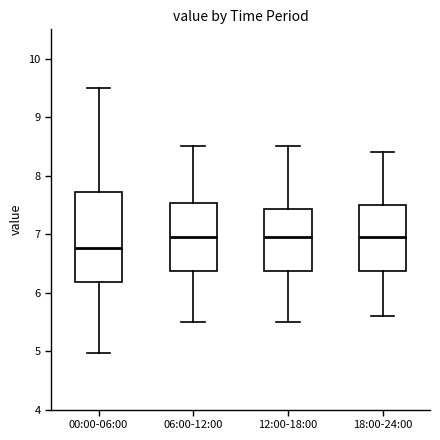

Reading left to right, read every box against the y-axis: the position of its median line, the range the box covers, and the ends of its whiskers. The values are not printed on the chart, so give them approximately, as read against the axis.

00:00-06:00: median 6.8, box 6.2 to 7.7, whiskers 5.0 to 9.5
06:00-12:00: median 7.0, box 6.4 to 7.5, whiskers 5.5 to 8.5
12:00-18:00: median 7.0, box 6.4 to 7.4, whiskers 5.5 to 8.5
18:00-24:00: median 7.0, box 6.4 to 7.5, whiskers 5.6 to 8.4